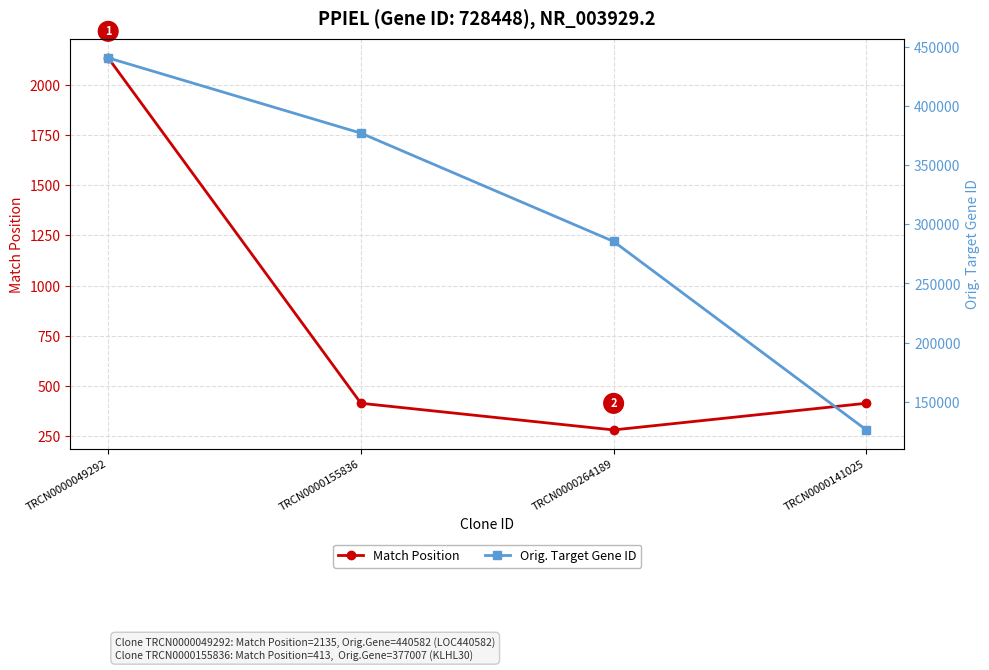

What is the difference between the highest and lowest values at TRCN0000049292?

438447